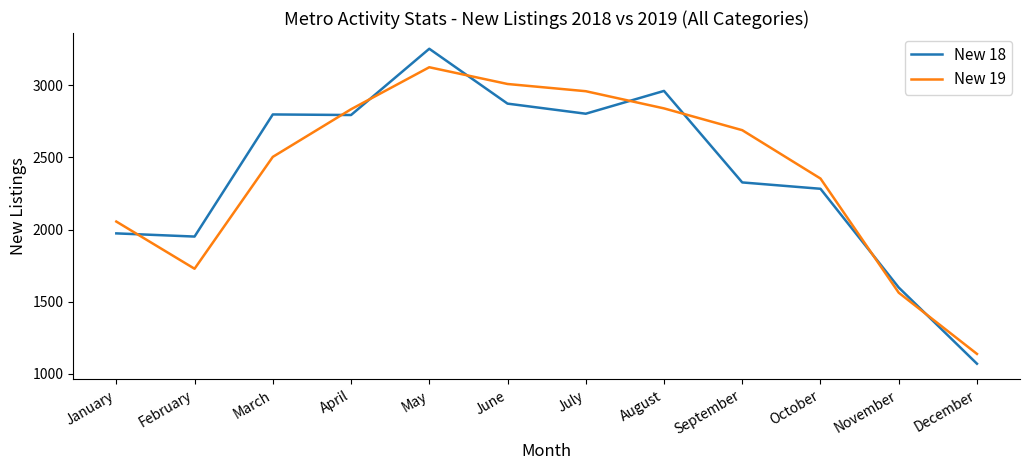

What is the sum of all New 18 values?

28688